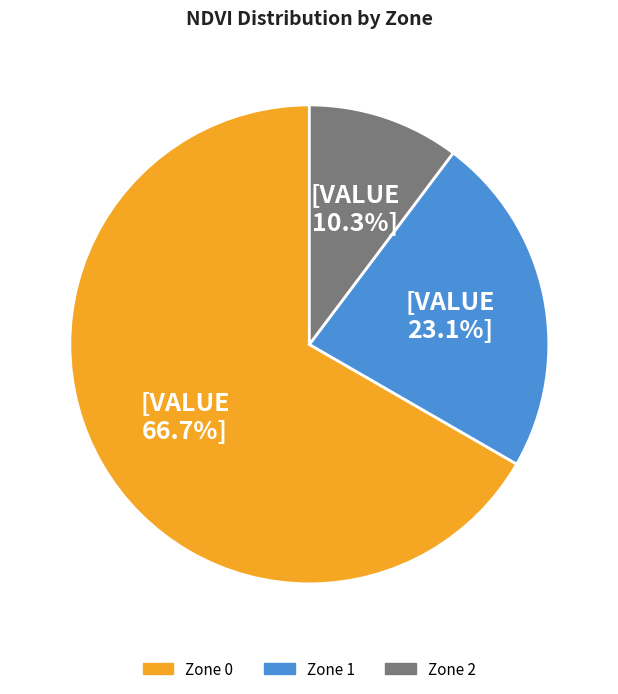

Is it true that Zone 0 is 67% of the pie?

True